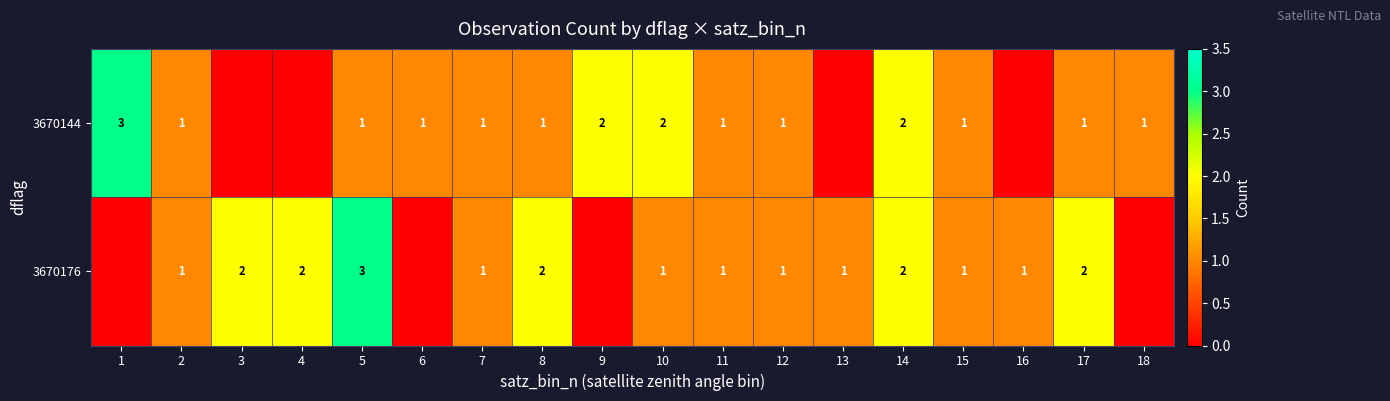

Which category has the lowest value across all series?

3